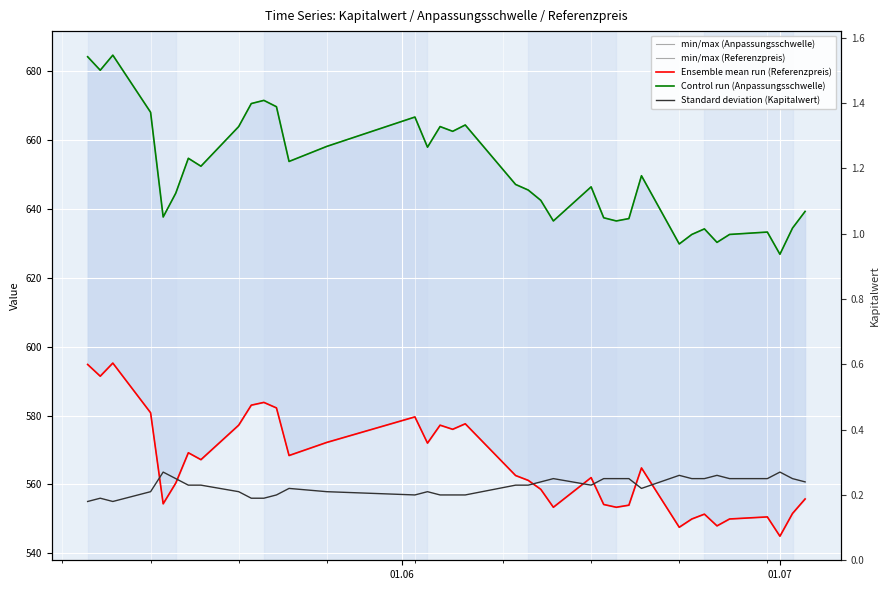

Which series has the largest total across all categories?

min/max (Anpassungsschwelle)